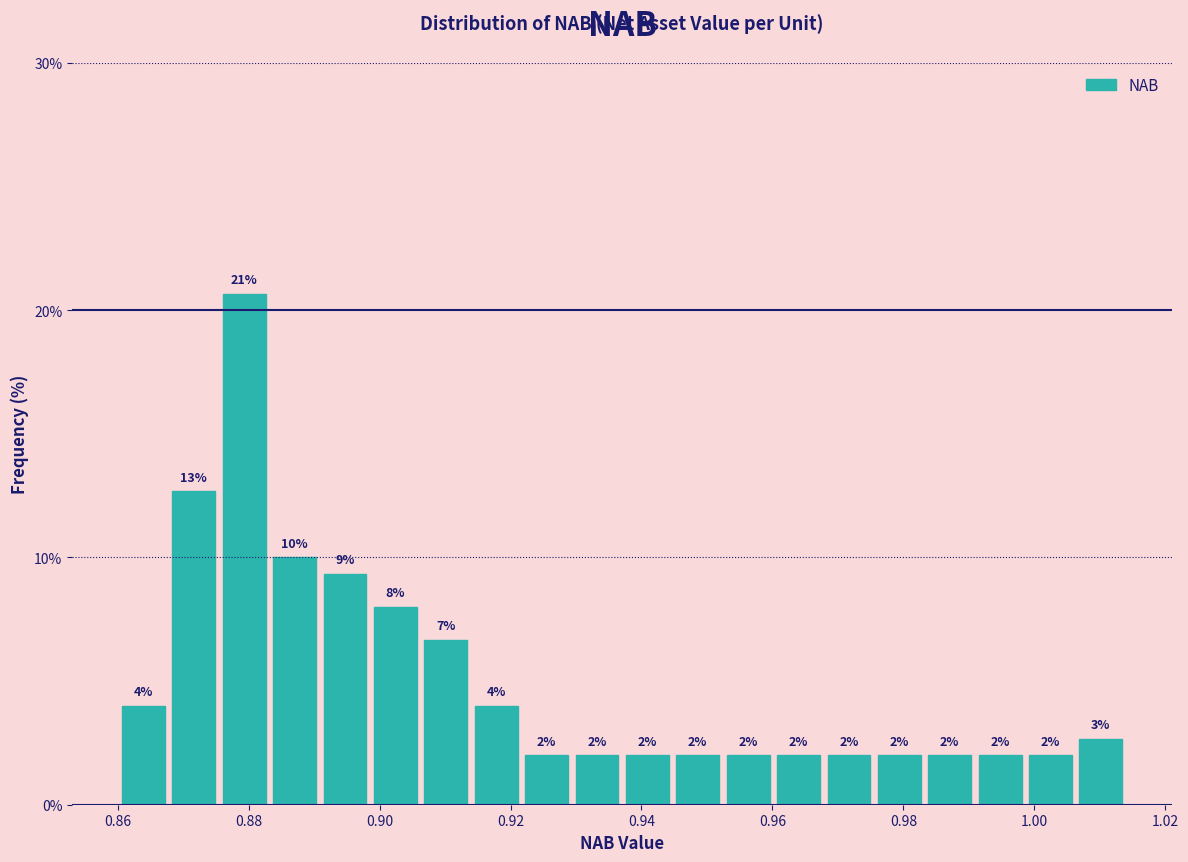

Read against the x-axis, roughly where is the centre of the tallest bar?

0.880